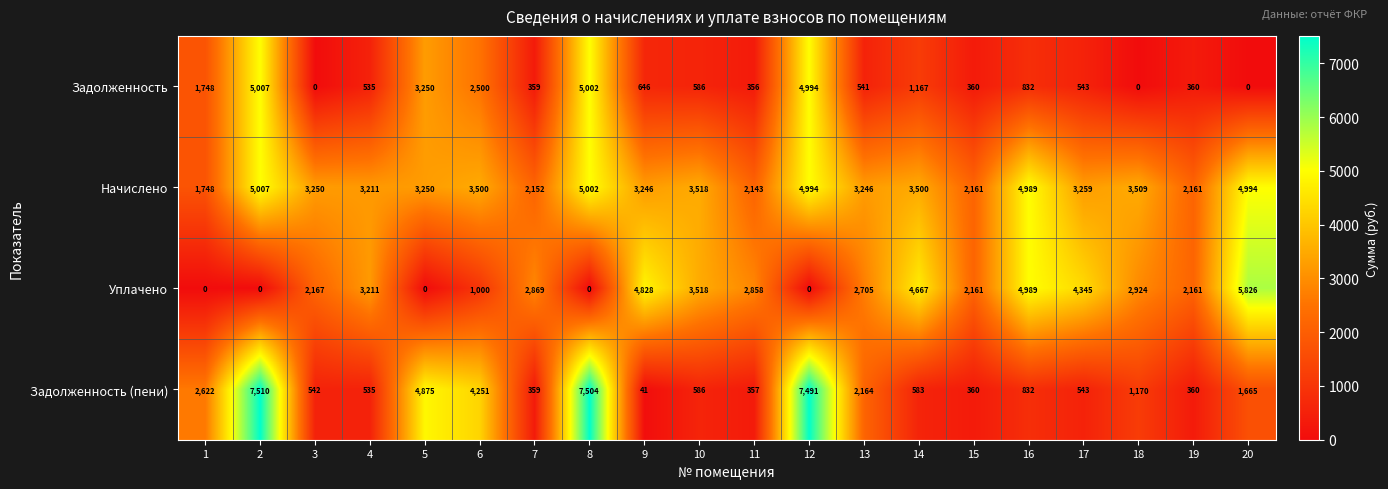

What is the average value of the Начислено series?

3442